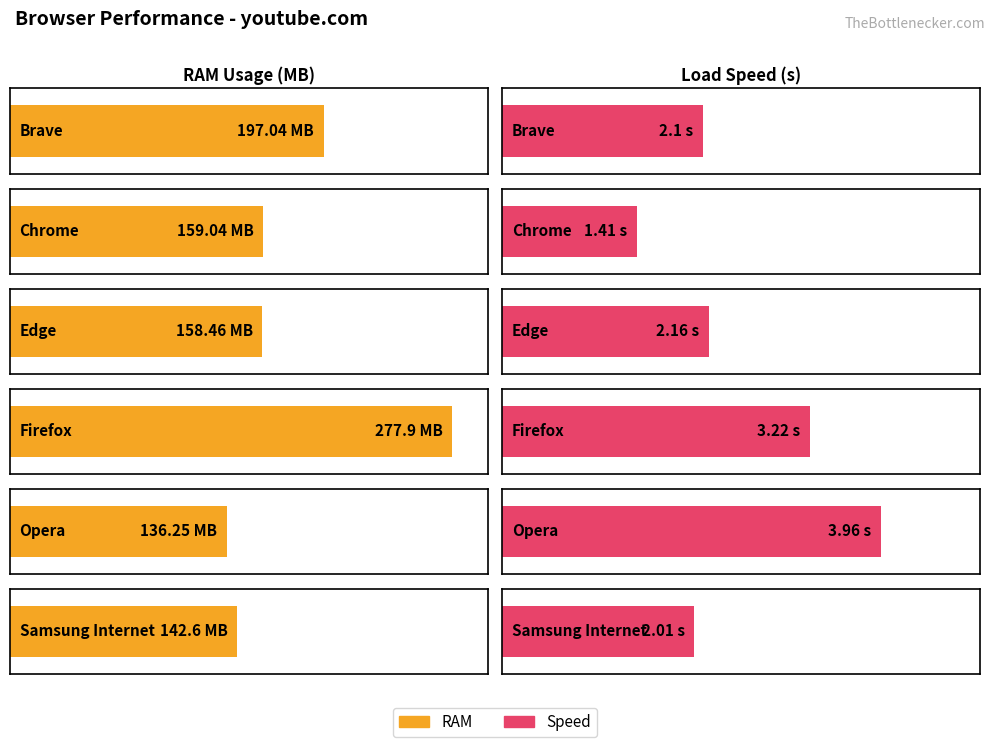

The RAM series shows 159.0 at Chrome. True or false?

True